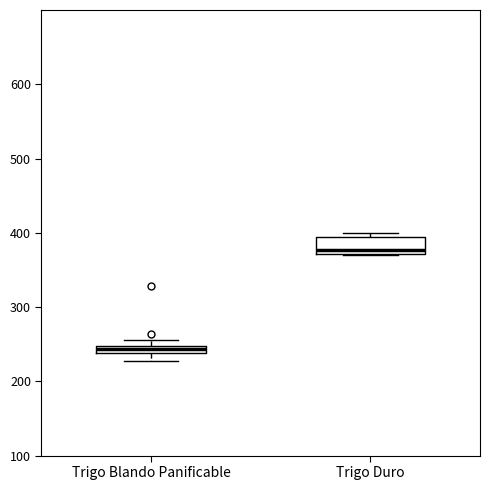

Where is the upper edge of the box for Trigo Blando Panificable on the y-axis? The values are not printed on the chart, so give them approximately, as read against the axis.

250